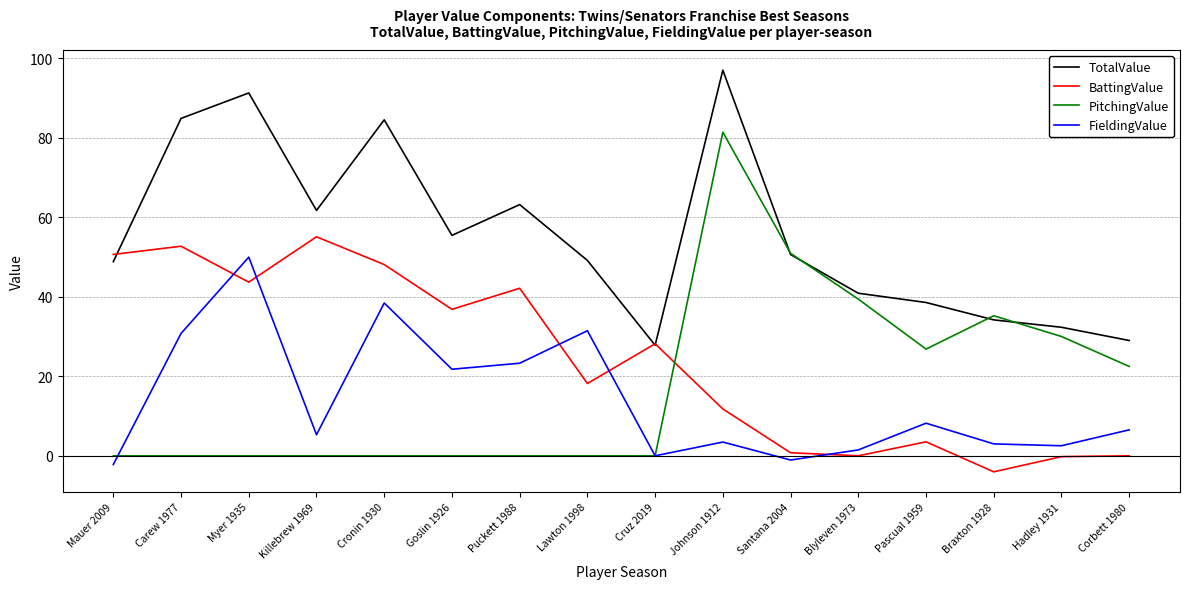

The PitchingValue series shows 0.0 at Cruz 2019. True or false?

True